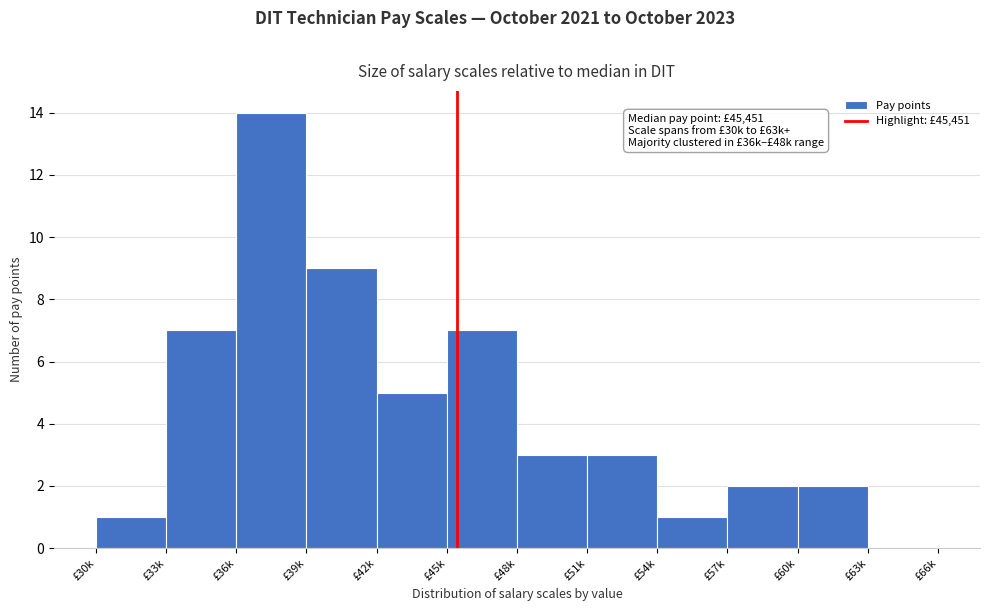

Reading left to right, transcribe all the data shown in this chart.

£30k=1	£33k=7	£36k=14	£39k=9	£42k=5	£45k=7	£48k=3	£51k=3	£54k=1	£57k=2	£60k=2	£63k=0